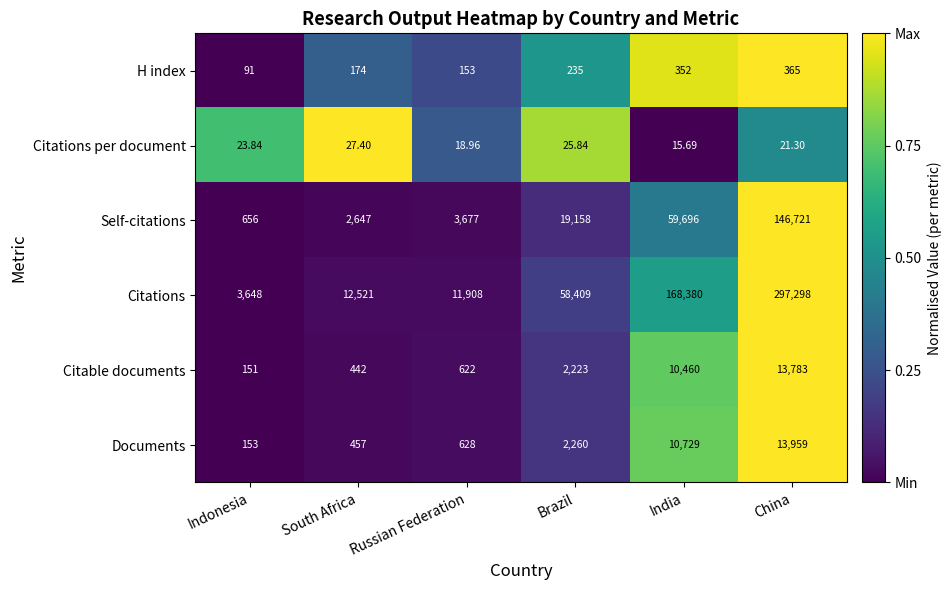

Count the number of categories in the chart.

6